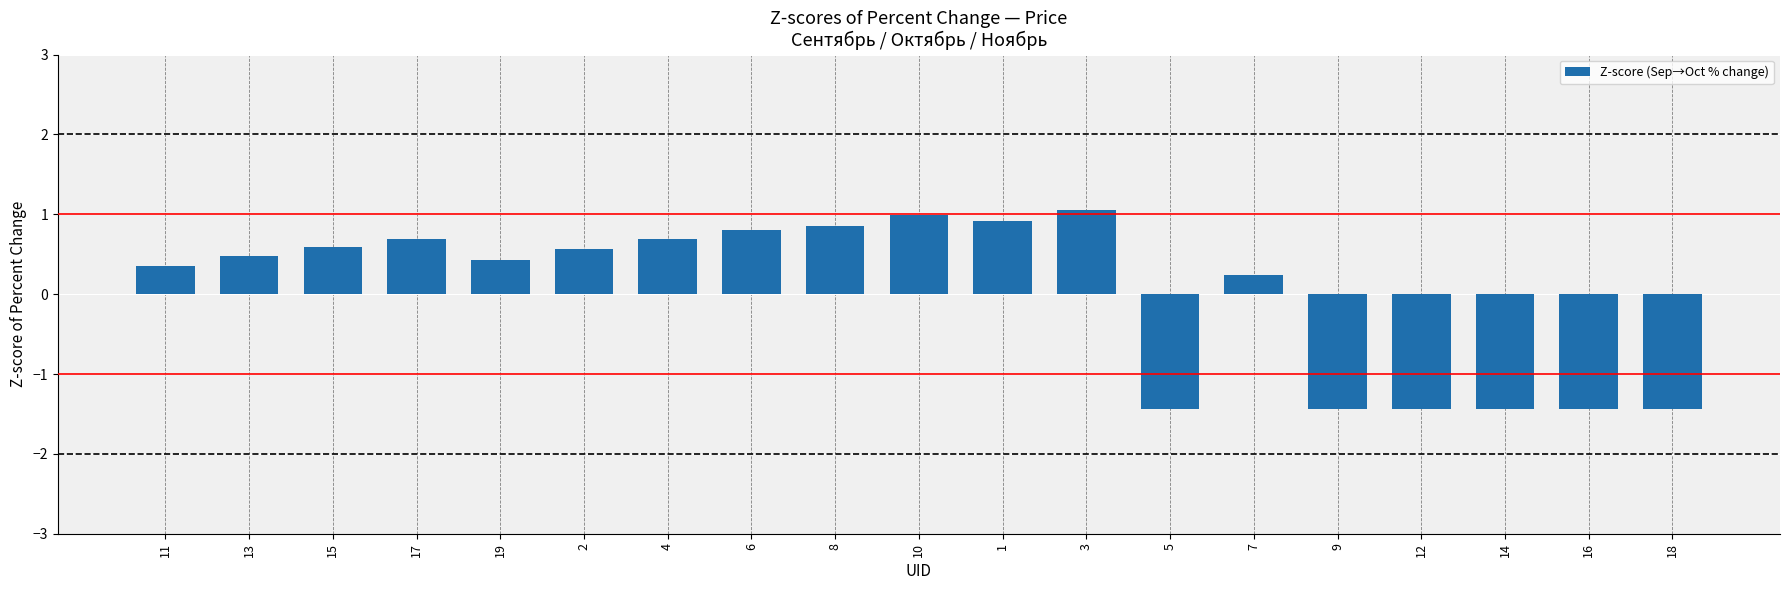

What is the maximum value shown in the chart?

1.1